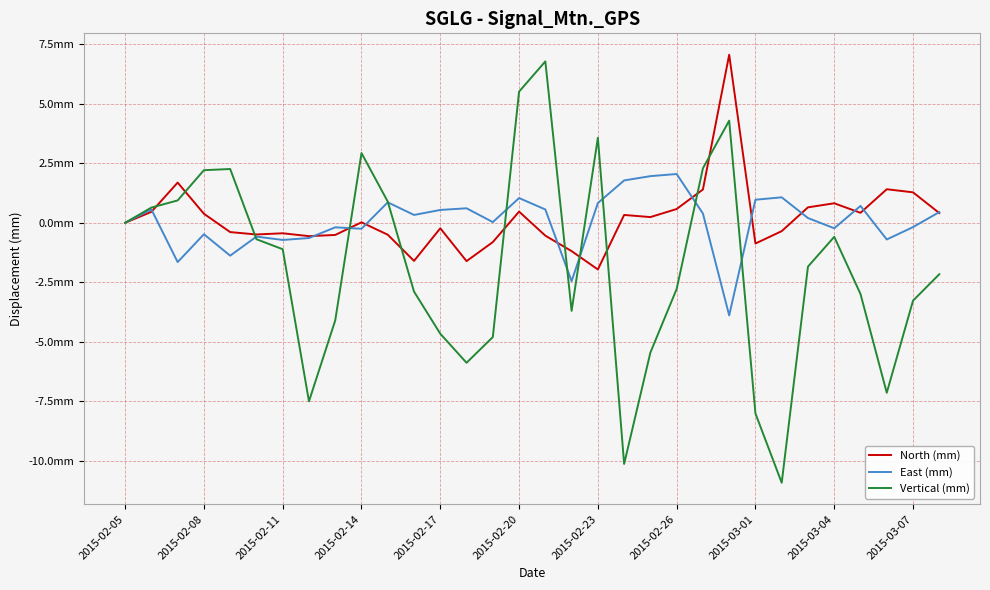

Does the chart display data point markers on the line(s)?

No